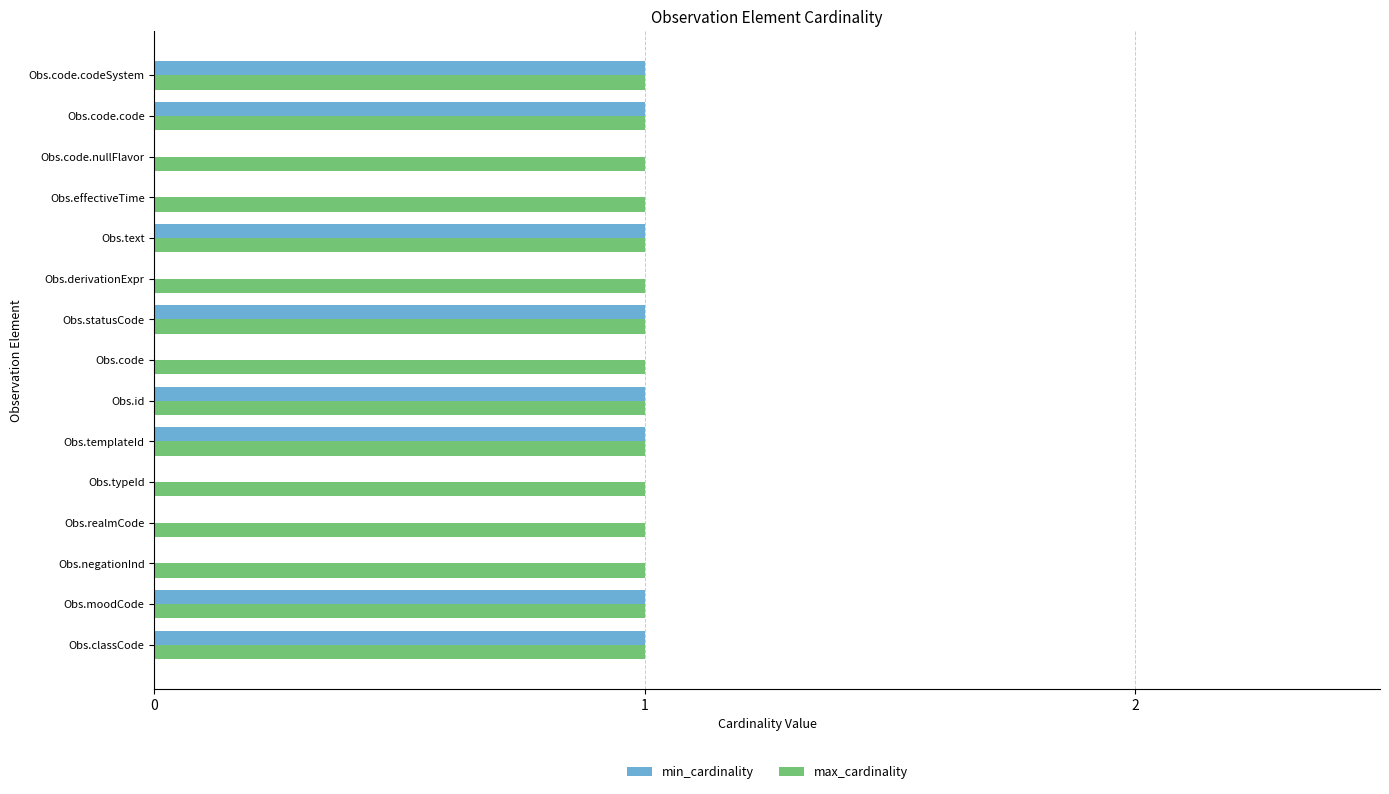

True or false: max_cardinality has a value of 0 at Obs.code.codeSystem.

False